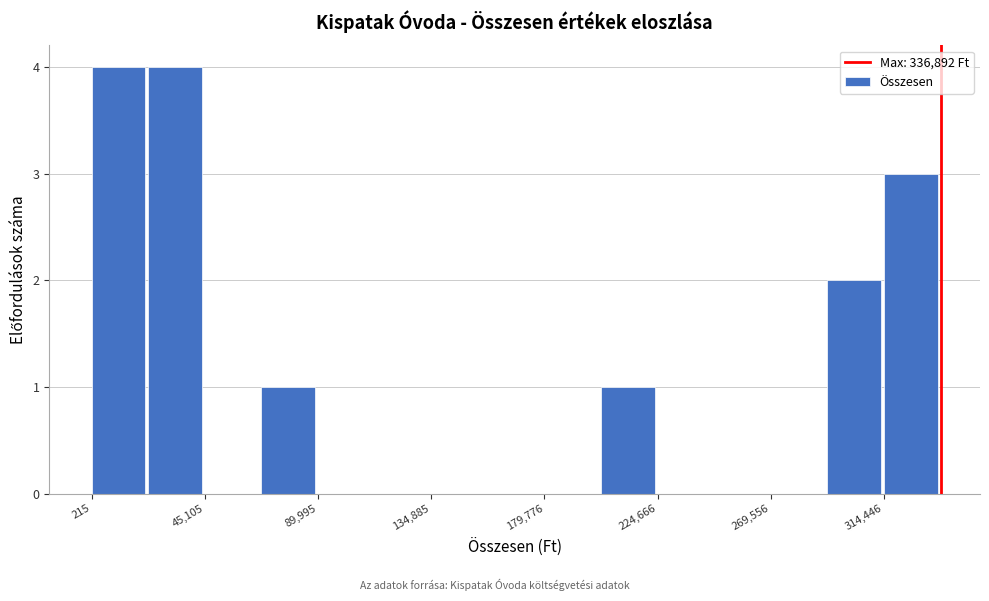

What is the height of the bar covering 70000 to 90000 on the x-axis? Neither the bar edges nor the heights are printed on the chart, so give them approximately, as read against the axes.

1